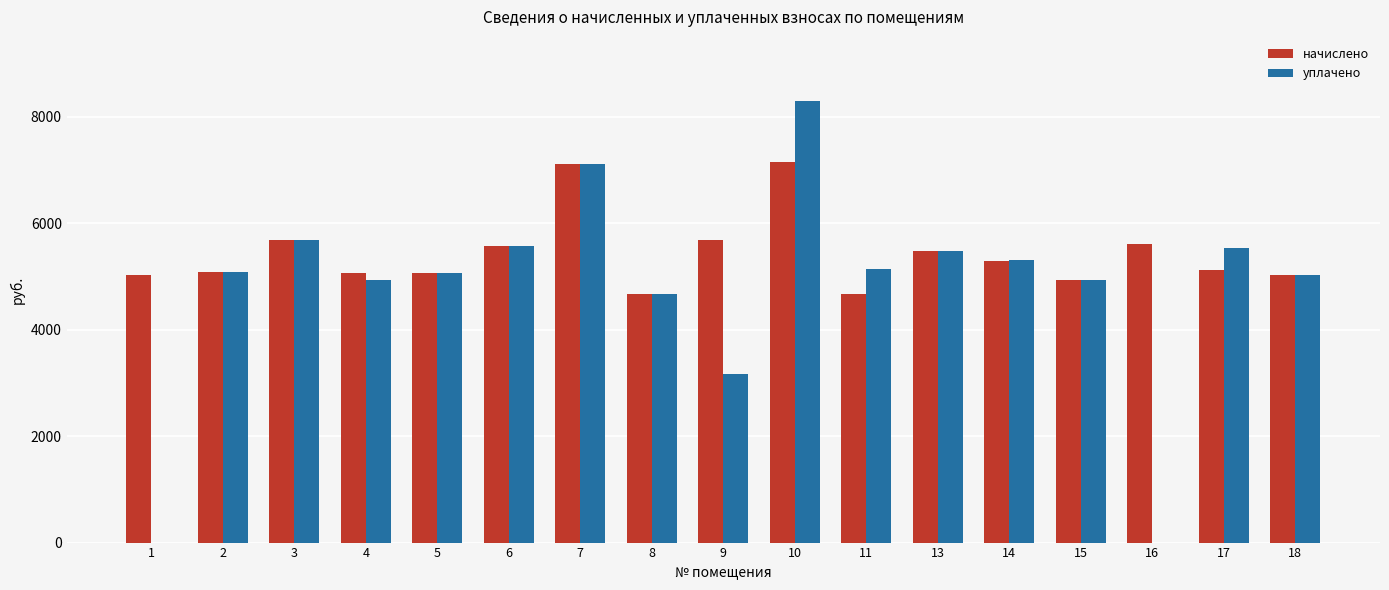

What is the sum of all уплачено values?

80989.7